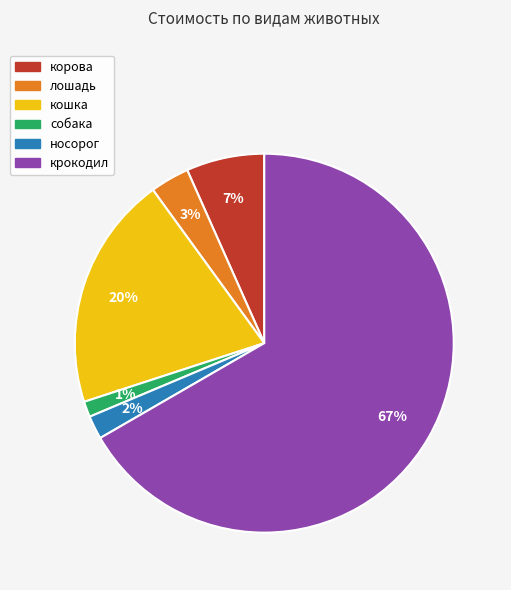

How many segments does this pie chart have?

6